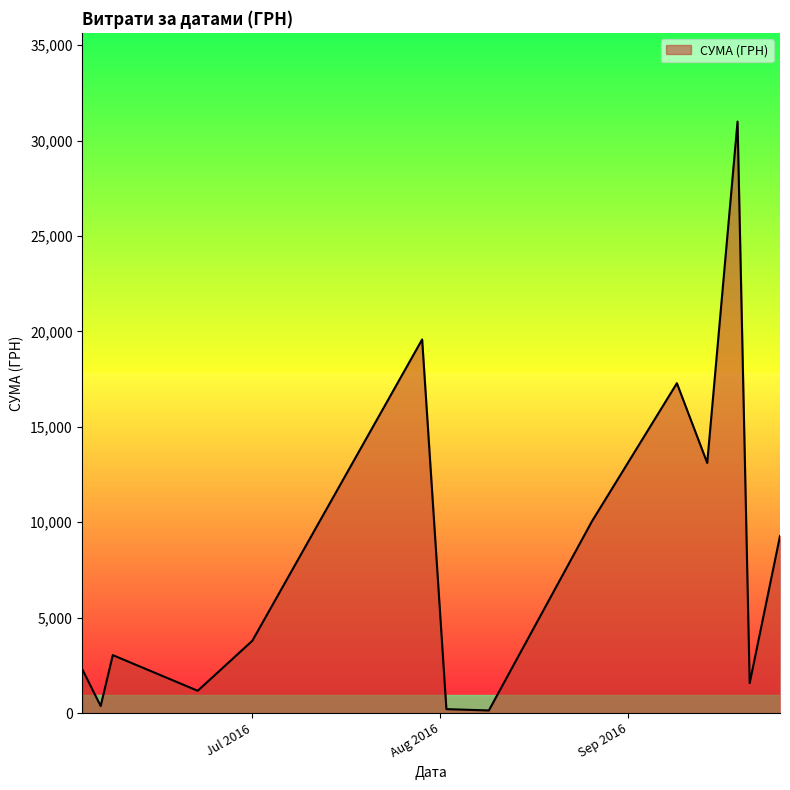

What is the difference between the maximum and minimum values?

30858.8